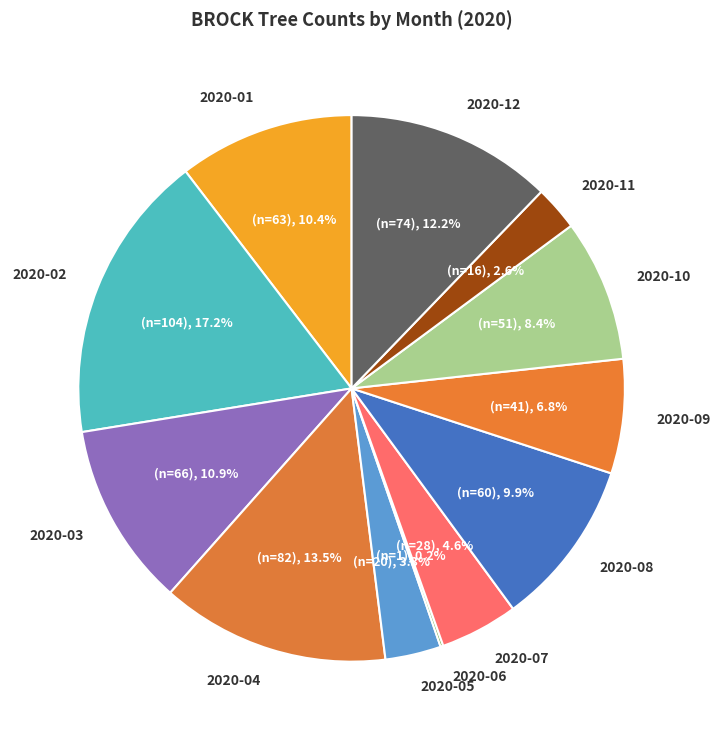

To the nearest percent, what is the difference between the largest and smallest slice percentages?

17%